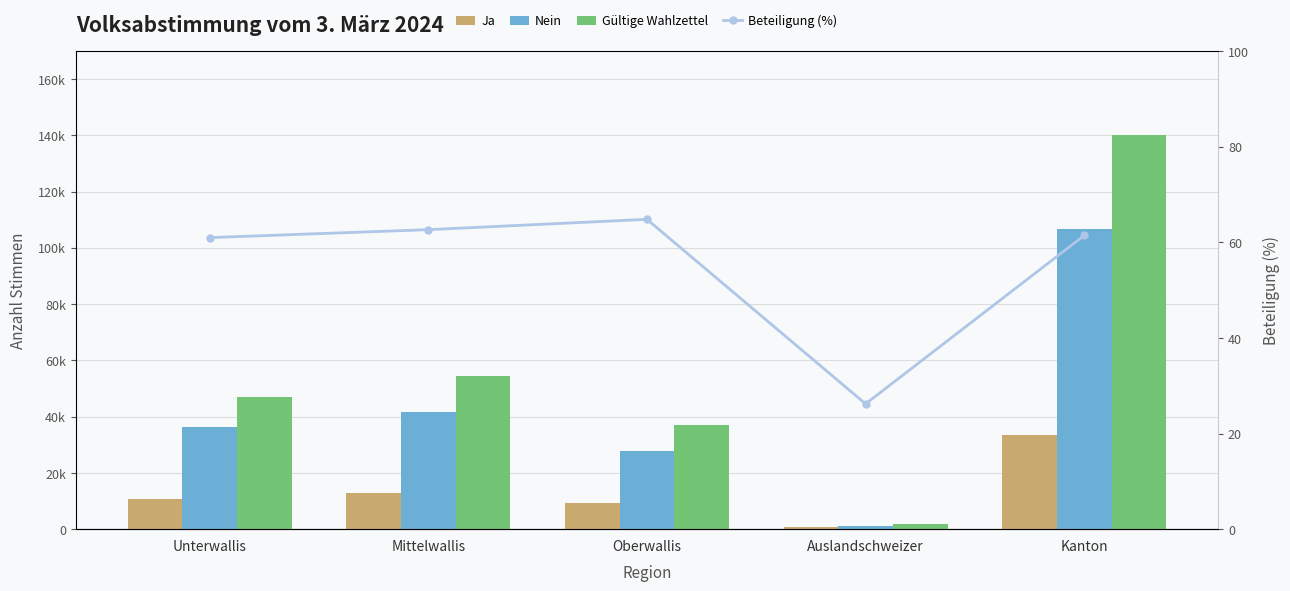

Reading right to left, list all the values displayed in this chart.

Ja: 33437.0	633.0	9324.0	12893.0	10587.0
Nein: 106805.0	1193.0	27664.0	41602.0	36346.0
Gültige Wahlzettel: 140242.0	1826.0	36988.0	54495.0	46933.0
Beteiligung (%): 61.4	26.2	64.8	62.6	61.0